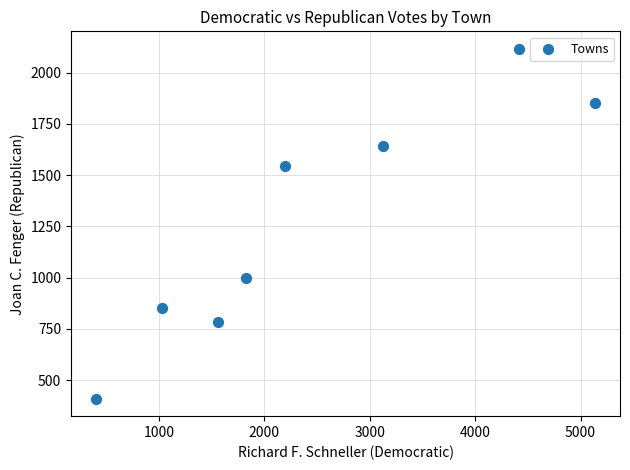

What is the average X value?

2462